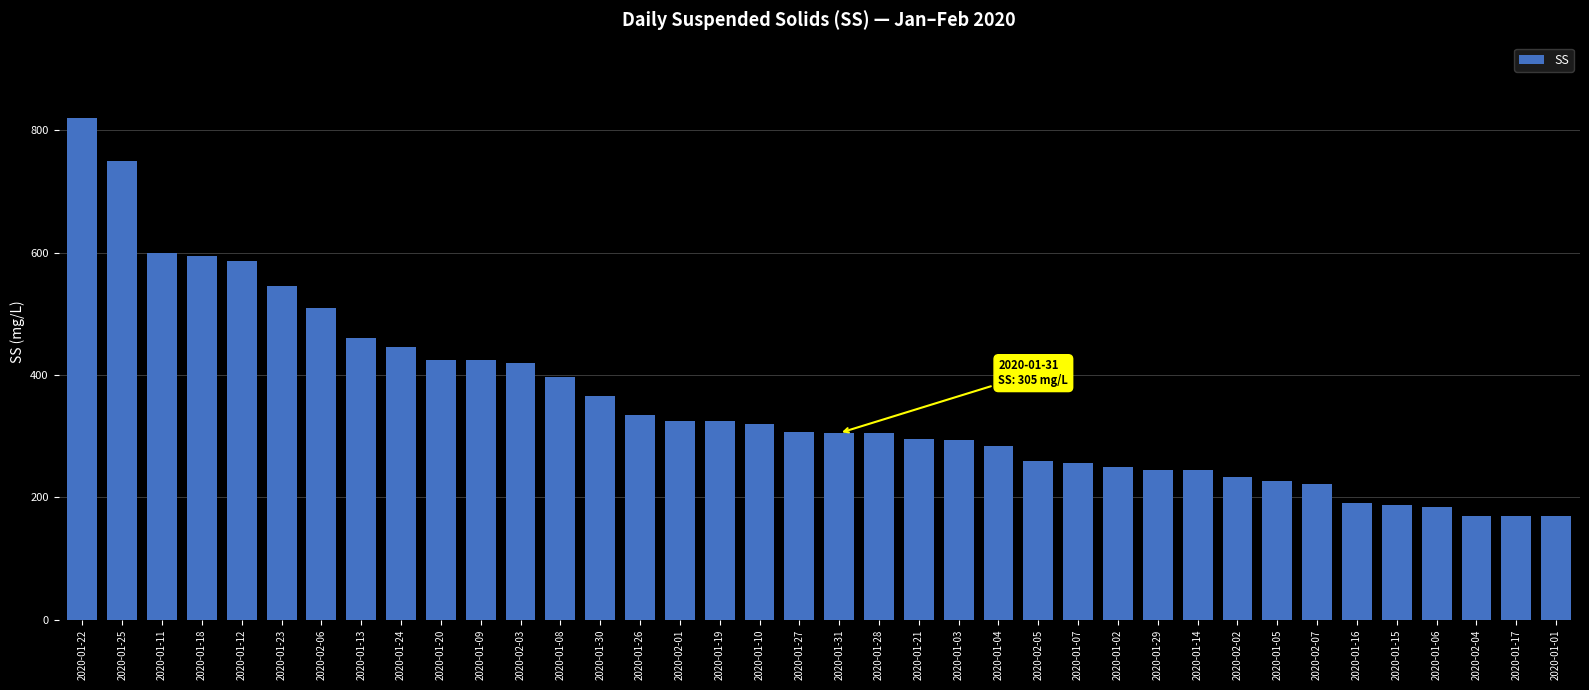

What is the average value?

354